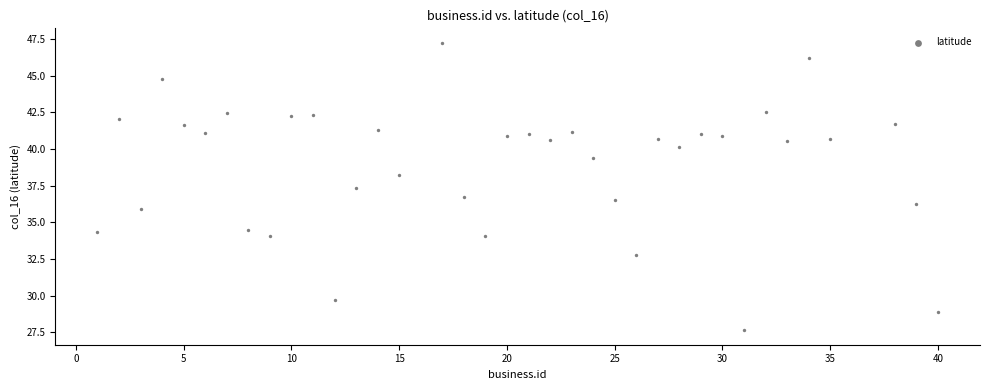

What is the range of X values (max minus min)?

39.0